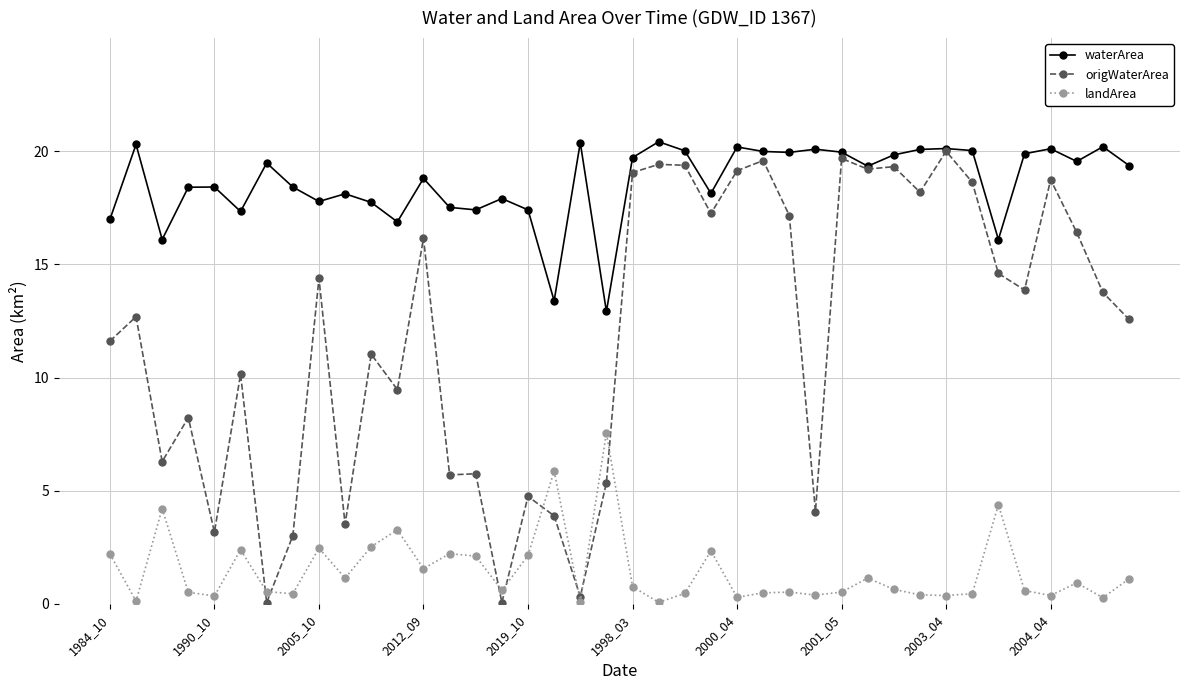

True or false: landArea has more than 2 interior local peaks.

True